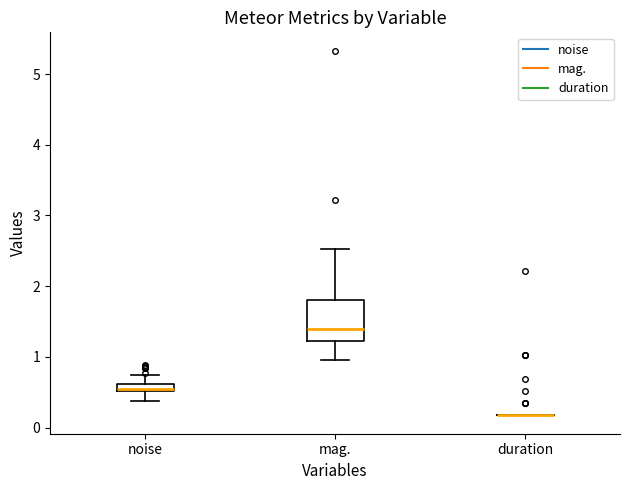

Where is the upper edge of the box for noise on the y-axis? The values are not printed on the chart, so give them approximately, as read against the axis.

0.6